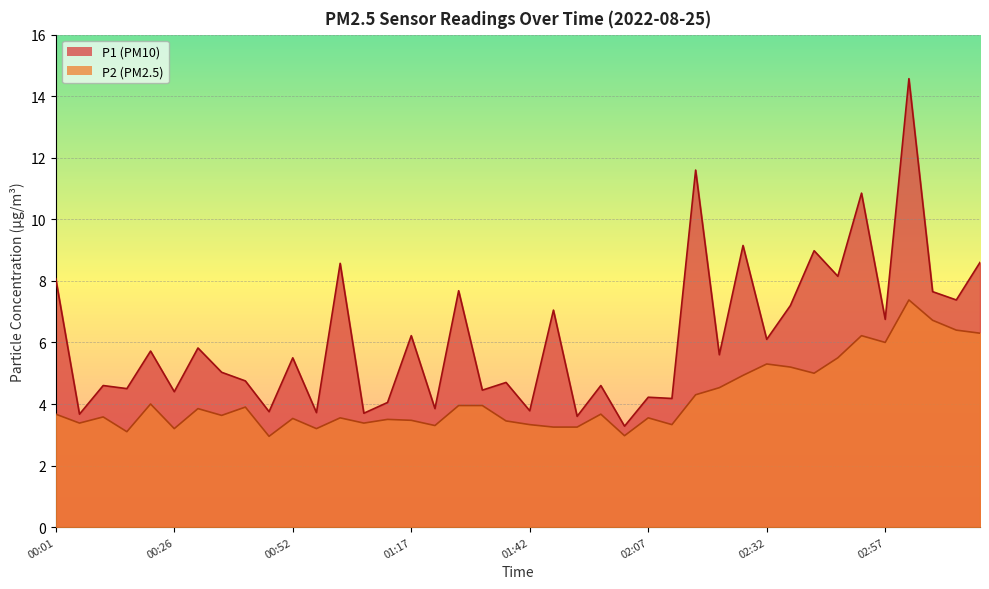

Reading right to left, extract all data points from this chart.

P1: 8.6	7.4	7.7	14.6	6.8	10.8	8.2	9.0	7.2	6.1	9.2	5.6	11.6	4.2	4.2	3.3	4.6	3.6	7.0	3.8	4.7	4.5	7.7	3.9	6.2	4.0	3.7	8.6	3.7	5.5	3.8	4.8	5.0	5.8	4.4	5.7	4.5	4.6	3.7	8.1
P2: 6.3	6.4	6.7	7.4	6.0	6.2	5.5	5.0	5.2	5.3	4.9	4.5	4.3	3.3	3.5	3.0	3.7	3.2	3.2	3.3	3.5	4.0	4.0	3.3	3.5	3.5	3.4	3.5	3.2	3.5	3.0	3.9	3.6	3.9	3.2	4.0	3.1	3.6	3.4	3.7